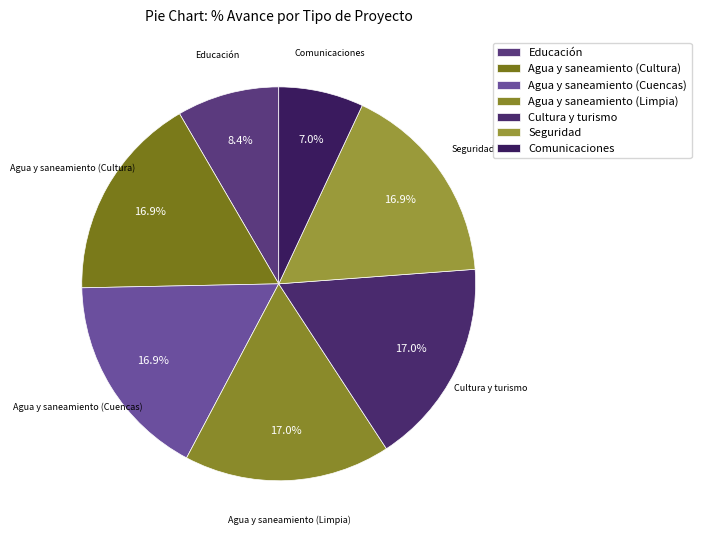

Combined, do Seguridad and Agua y saneamiento (Limpia) account for over 50%?

No